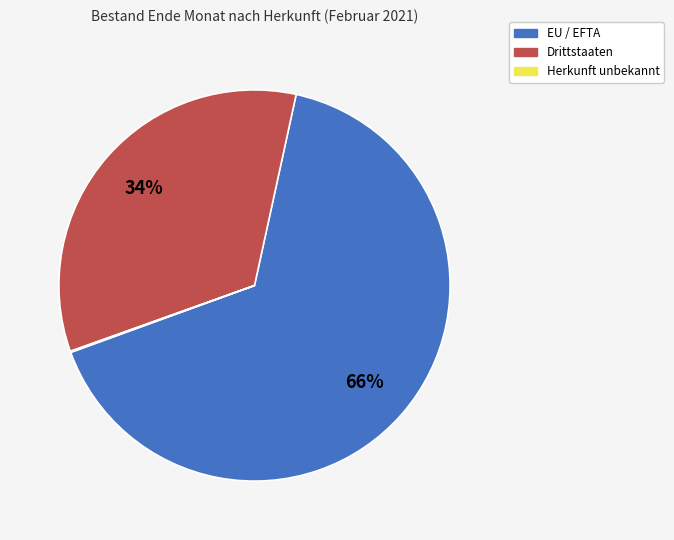

What is the largest slice in the pie chart?

EU / EFTA